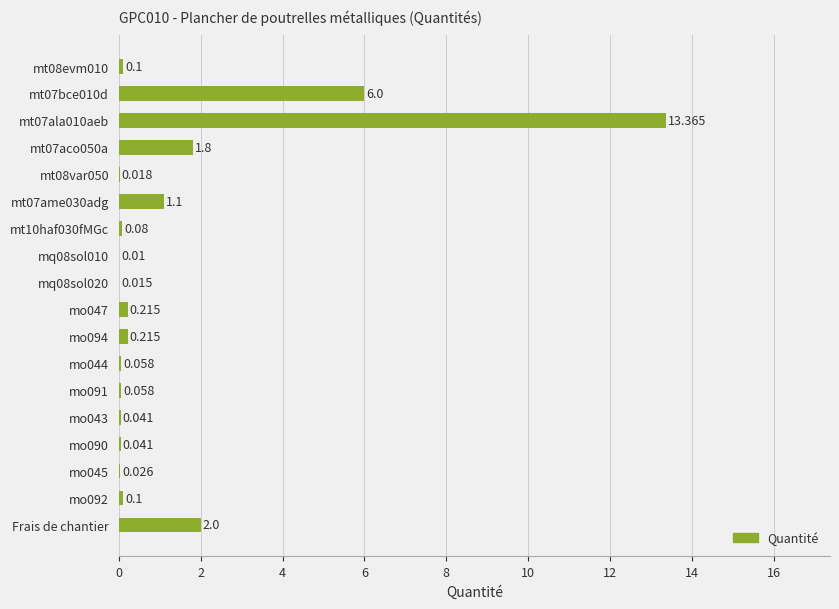

Which has a higher value, Frais de chantier or mt08var050?

Frais de chantier